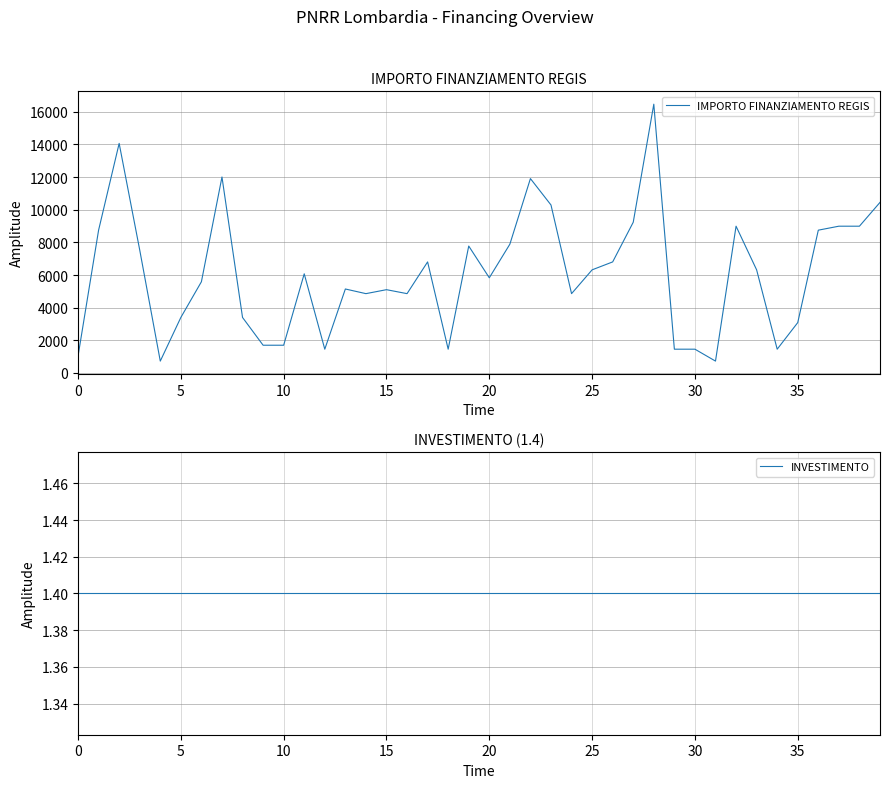

What is the smallest value displayed?

1.4